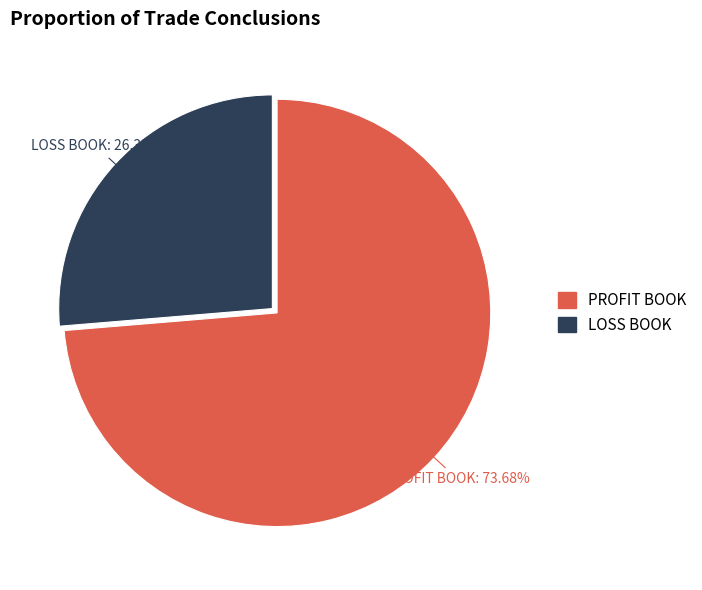

How many segments does this pie chart have?

2